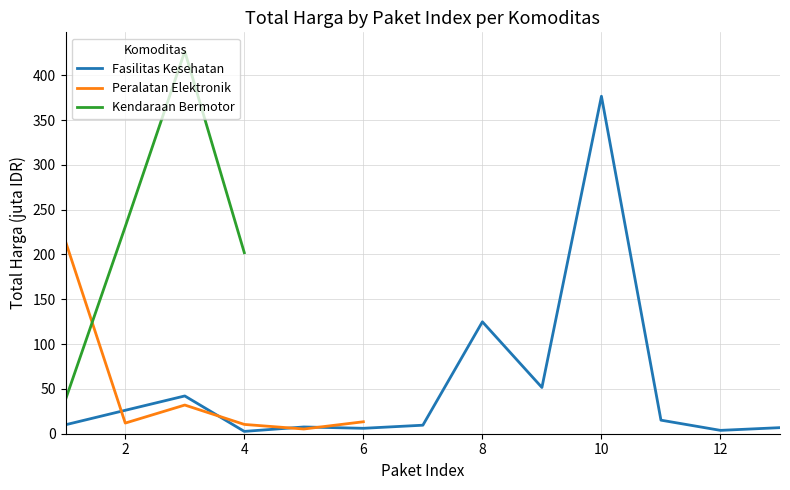

The value of Peralatan Elektronik at 0 is 47.4. True or false?

False